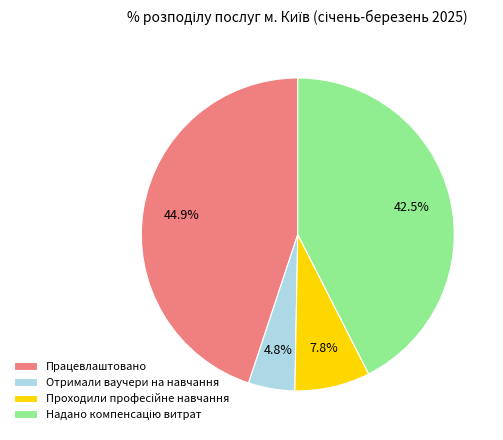

The Отримали ваучери на навчання slice represents 5% of the pie. True or false?

True